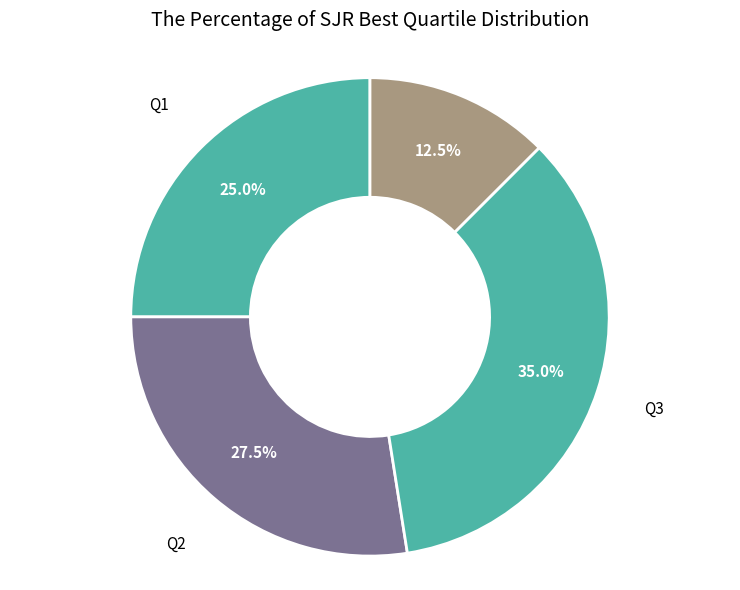

How many segments does this pie chart have?

4